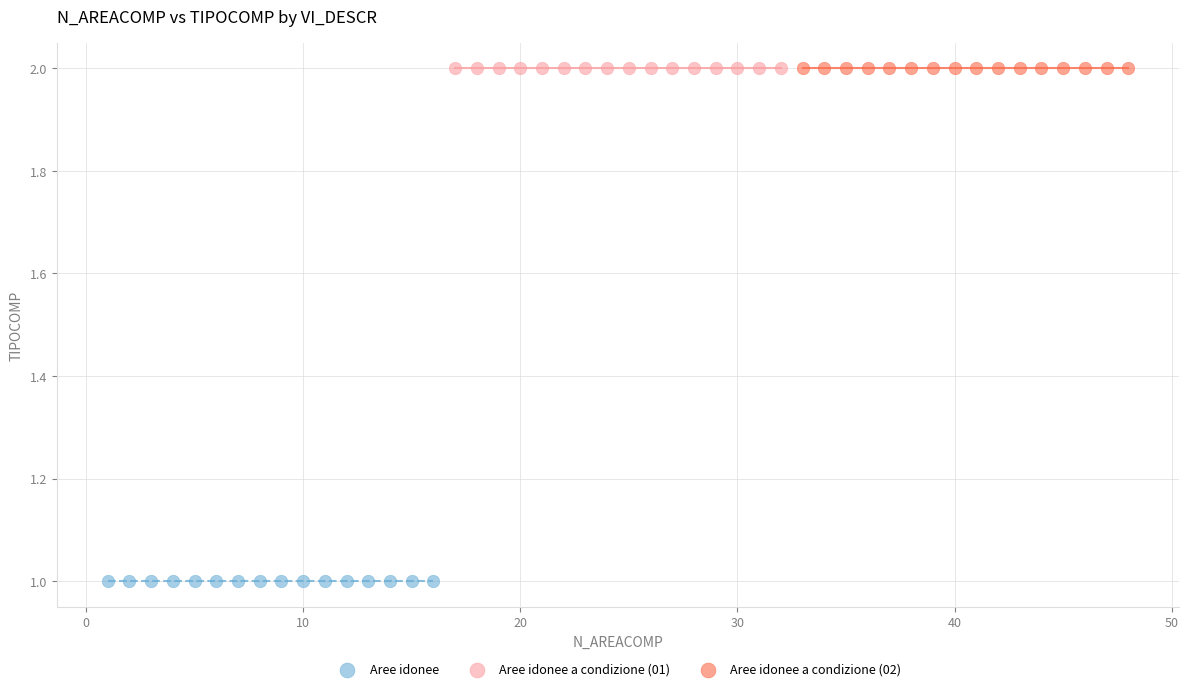

Which series contains the lowest Y value?

Aree idonee